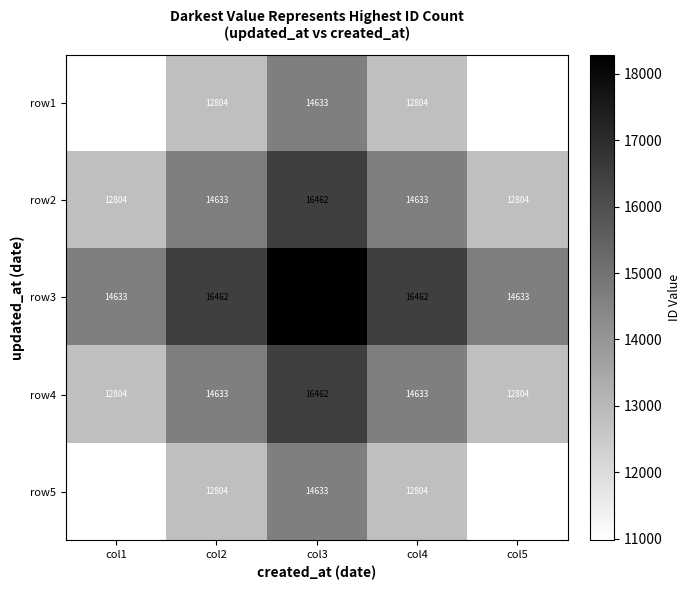

At which category is the sum across all series the highest?

col3